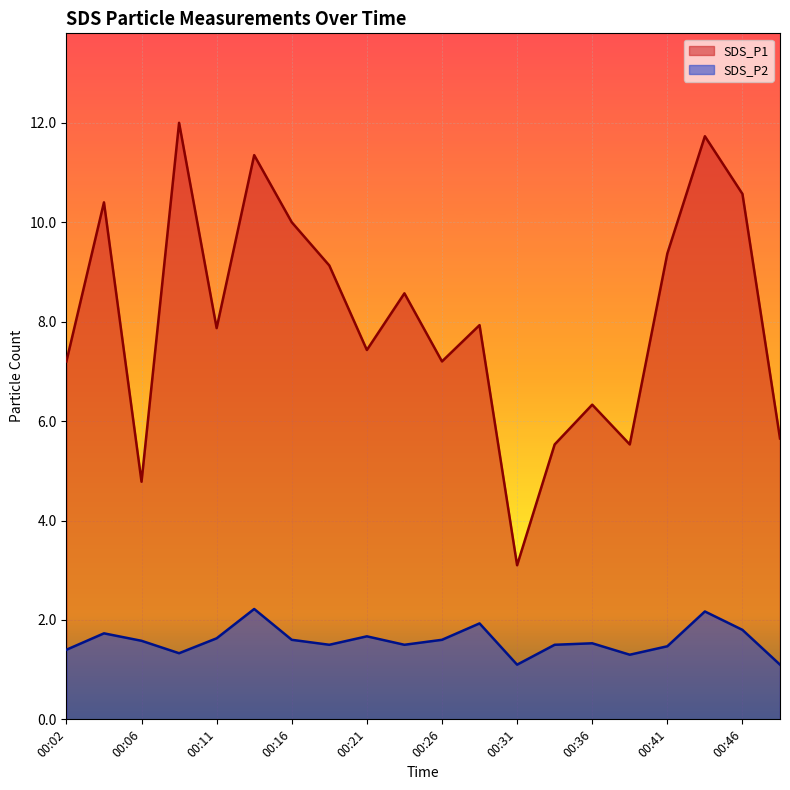

Which series has the largest range (max minus min)?

SDS_P1